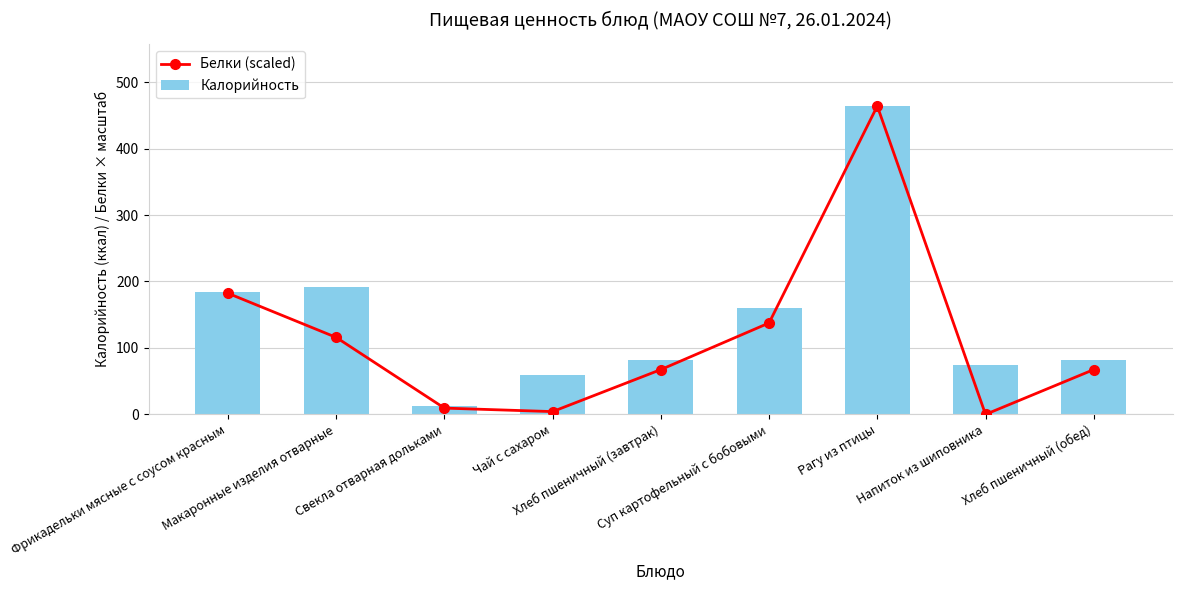

List the series in order of their peak value, highest first.

Белки (scaled), Калорийность